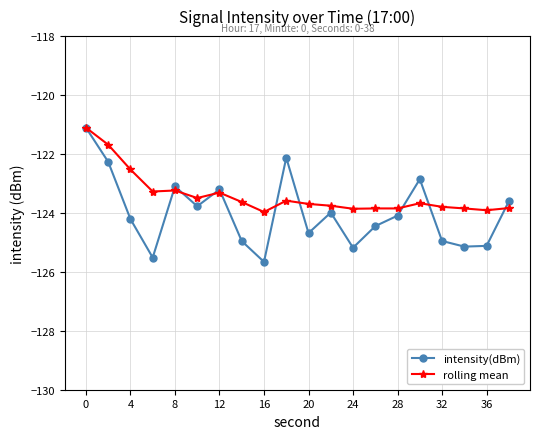

True or false: rolling mean has more than 2 points higher than both neighbors.

True